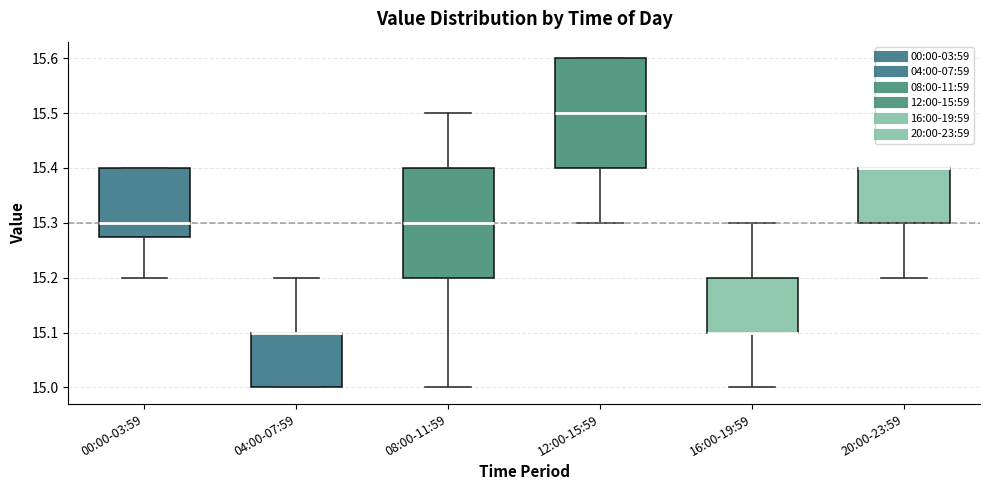

Where does the lower whisker of the box for 16:00-19:59 end on the y-axis? The values are not printed on the chart, so give them approximately, as read against the axis.

15.00